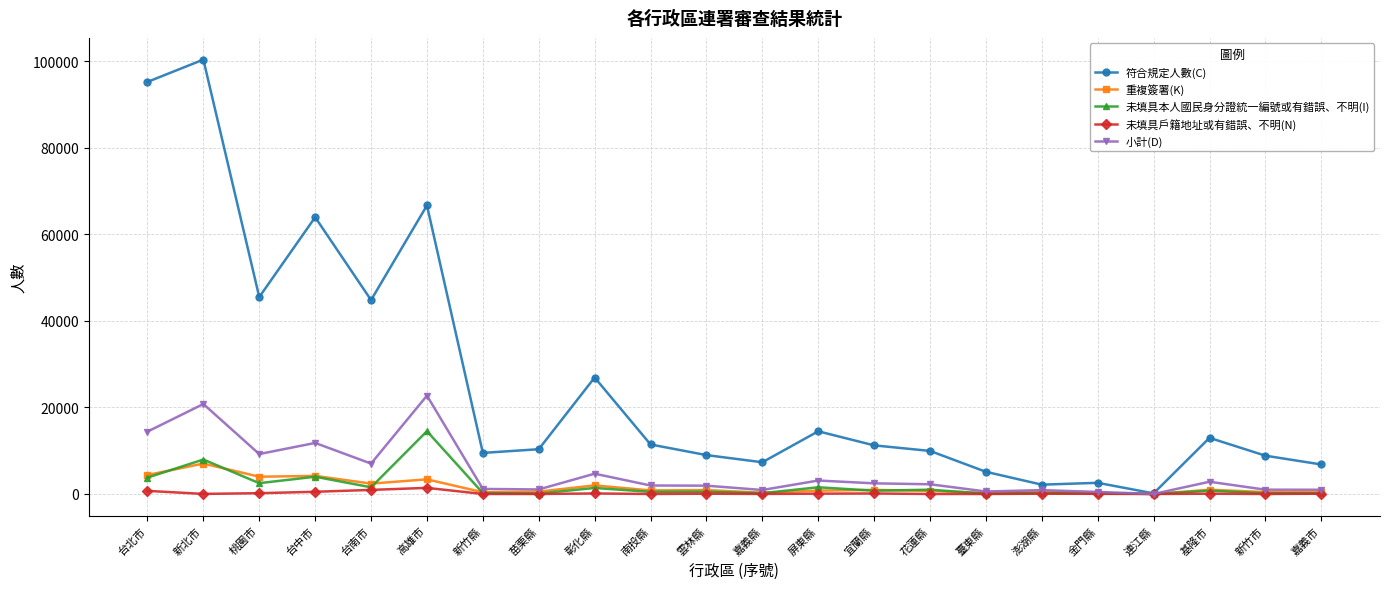

Which series has the widest spread of values?

符合規定人數(C)